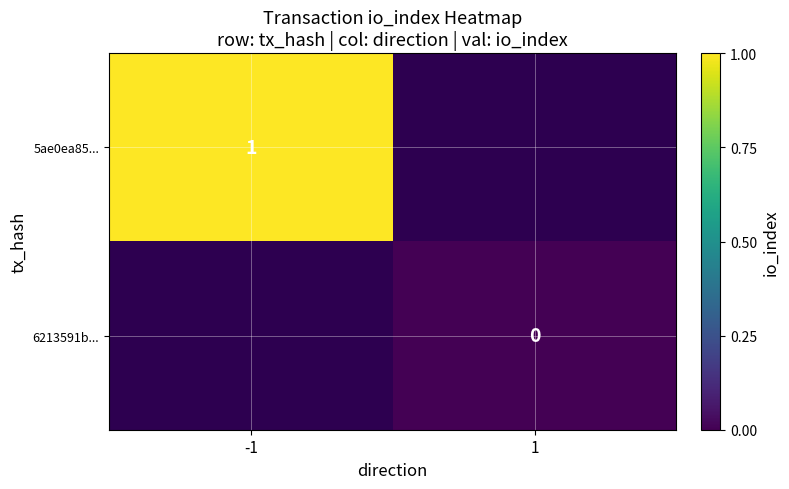

Is it true that 5ae0ea85... equals 2 at -1?

False